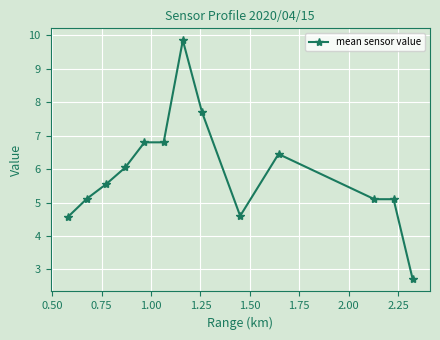

What is the minimum value shown in the chart?

2.7